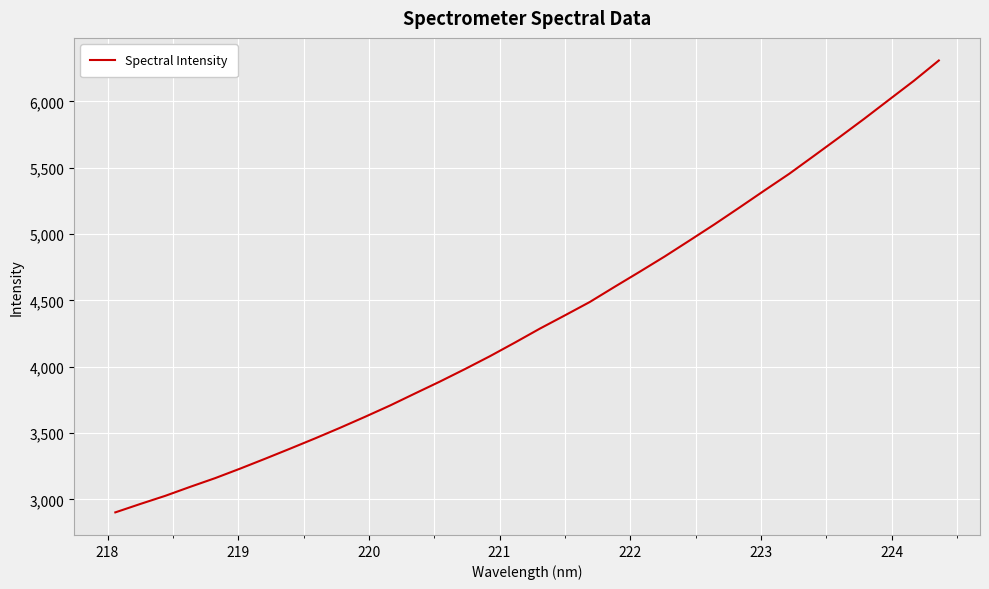

What is the difference between the maximum and minimum values?

3405.6